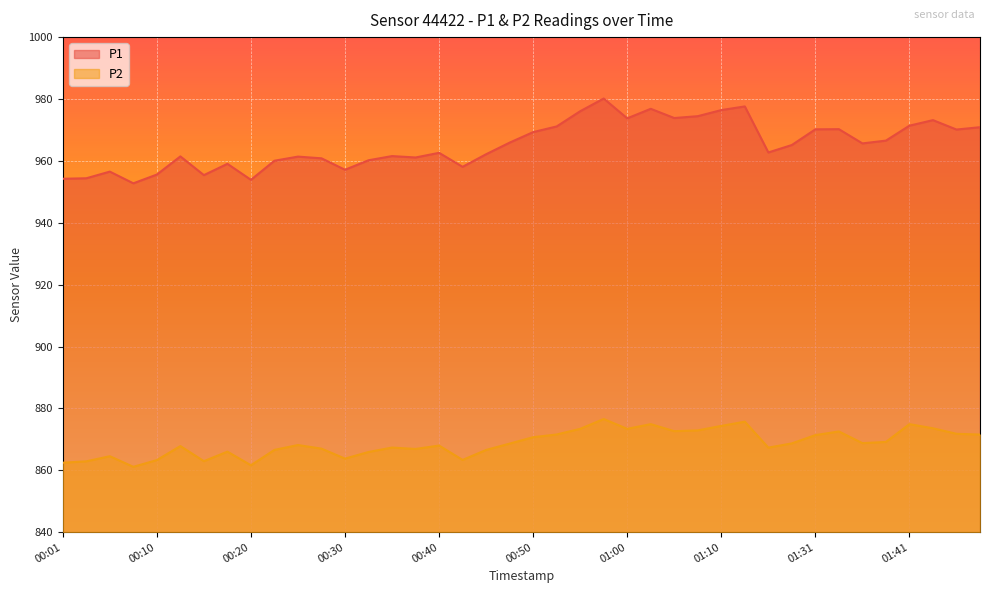

Reading left to right, transcribe all the data shown in this chart.

P1: 954.2	954.4	956.5	952.8	955.6	961.5	955.4	959.0	953.9	960.0	961.4	960.8	957.1	960.2	961.5	961.1	962.6	958.1	962.1	965.9	969.3	971.1	976.0	980.1	973.8	976.8	973.9	974.5	976.4	977.6	962.7	965.1	970.2	970.2	965.6	966.5	971.4	973.2	970.1	970.9
P2: 862.5	862.9	864.5	861.1	863.3	867.8	863.0	866.0	861.6	866.6	868.2	867.0	863.8	865.9	867.4	866.9	868.0	863.4	866.6	868.6	870.7	871.6	873.4	876.6	873.4	874.9	872.6	872.9	874.4	875.7	867.3	868.7	871.4	872.5	868.8	869.2	874.9	873.6	871.8	871.5